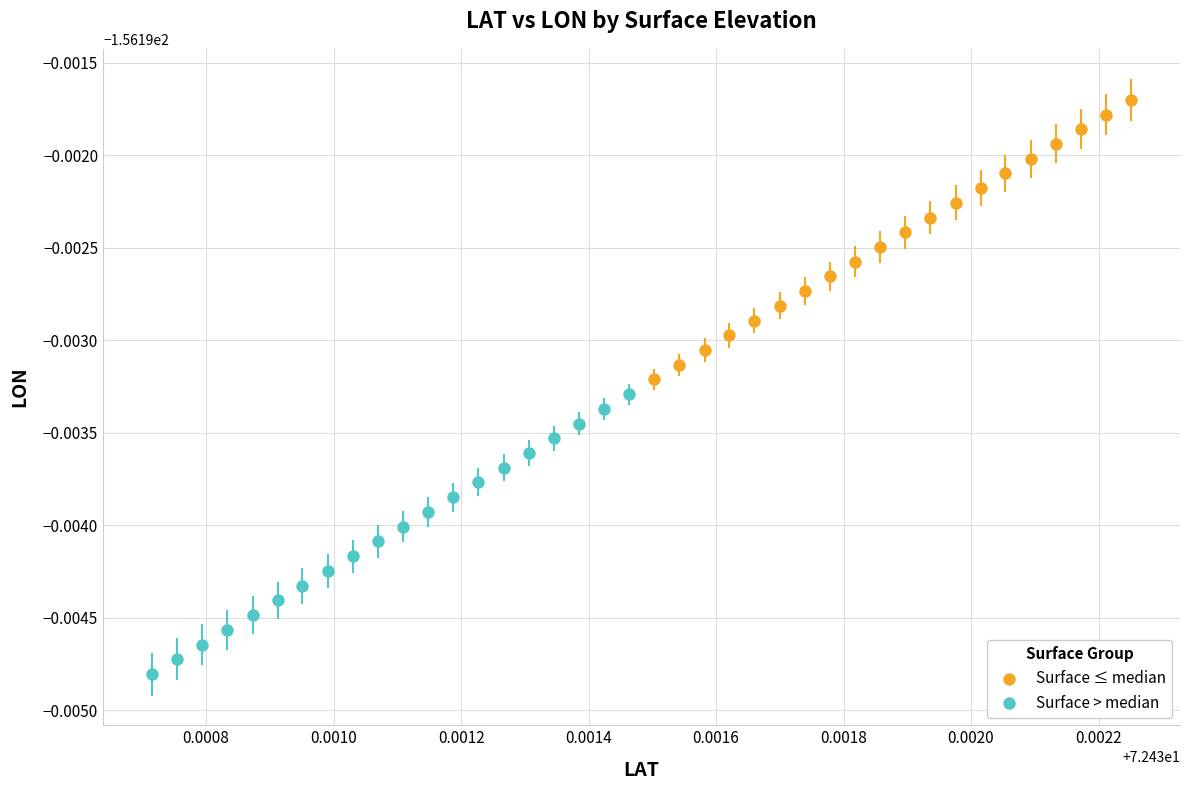

Which series has the largest Y range (max minus min)?

Surface > median